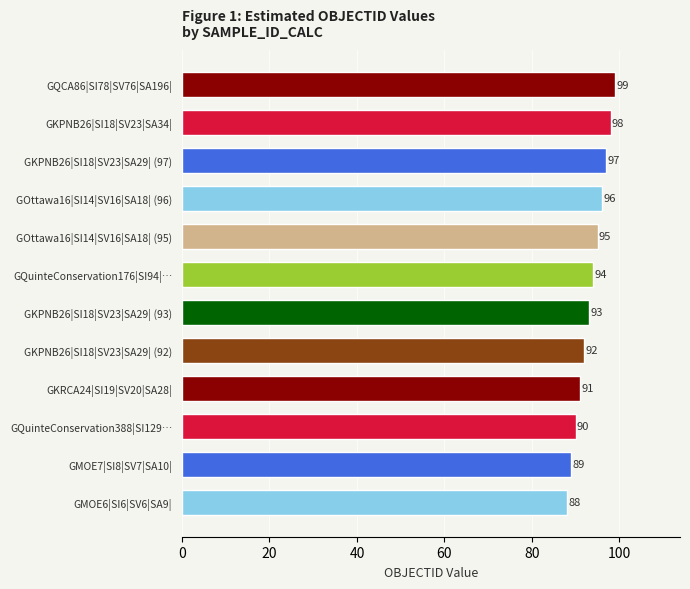

What is the sum of all values?

1122